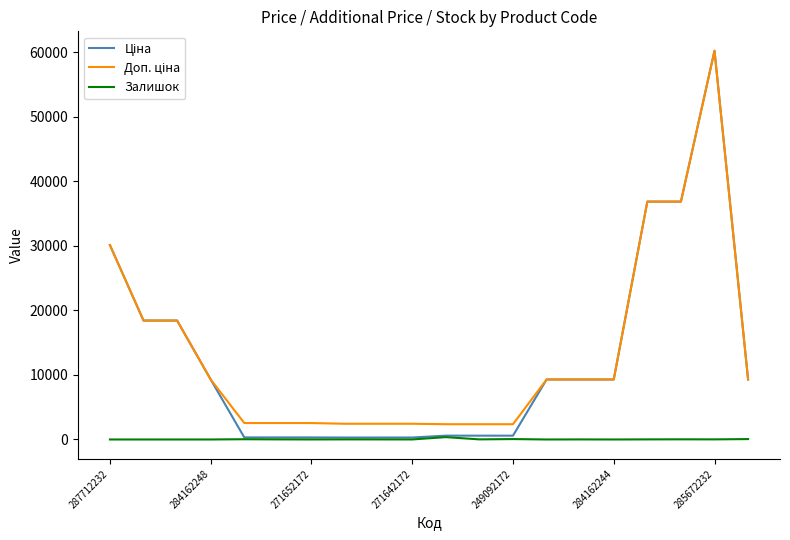

Is this an area chart (filled region under the line)?

No